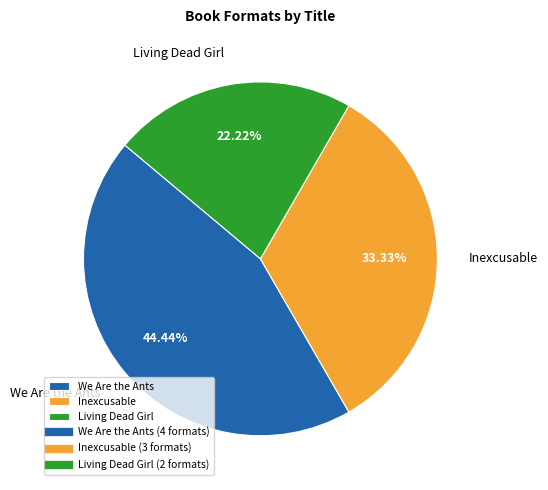

What is the ratio of the value at Inexcusable to the value at Living Dead Girl?

1.5